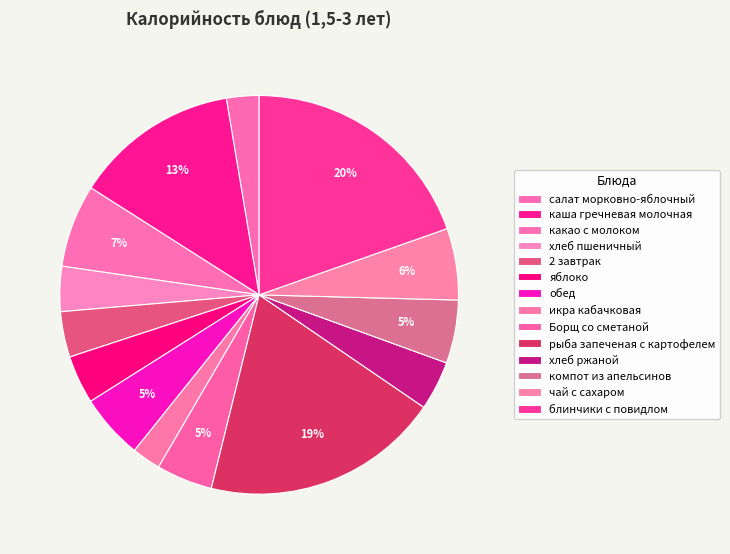

Which category has the biggest portion of the pie?

блинчики с повидлом